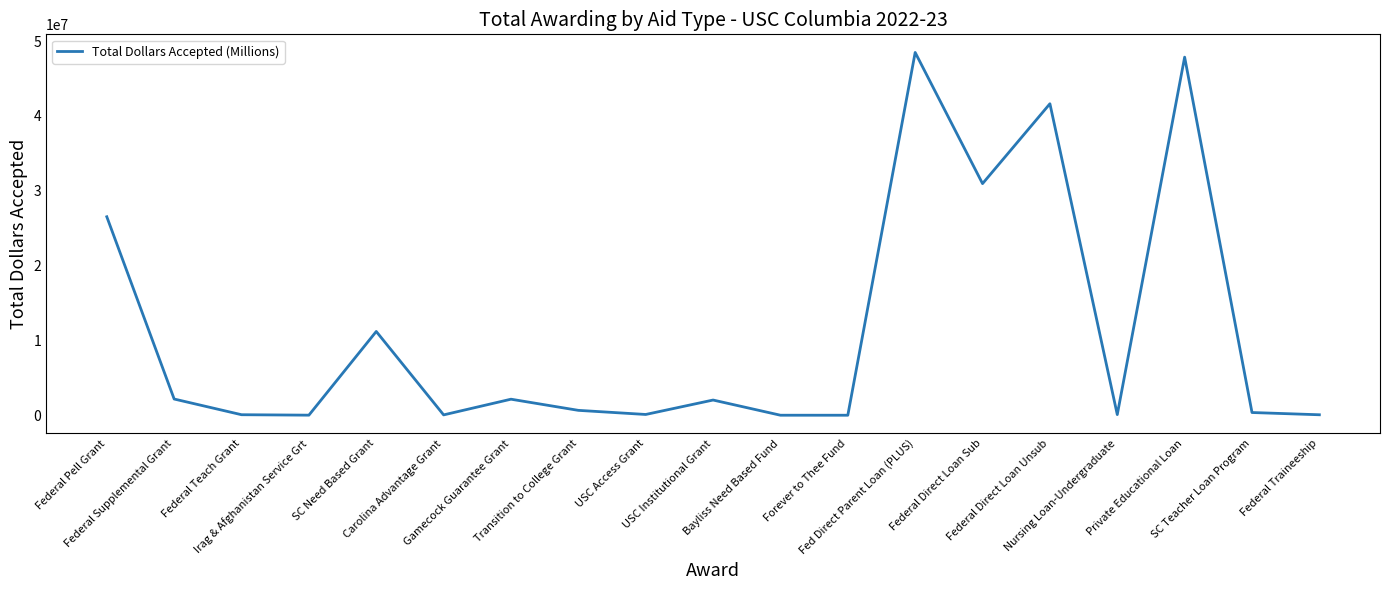

What is the maximum value shown in the chart?

48478462.0